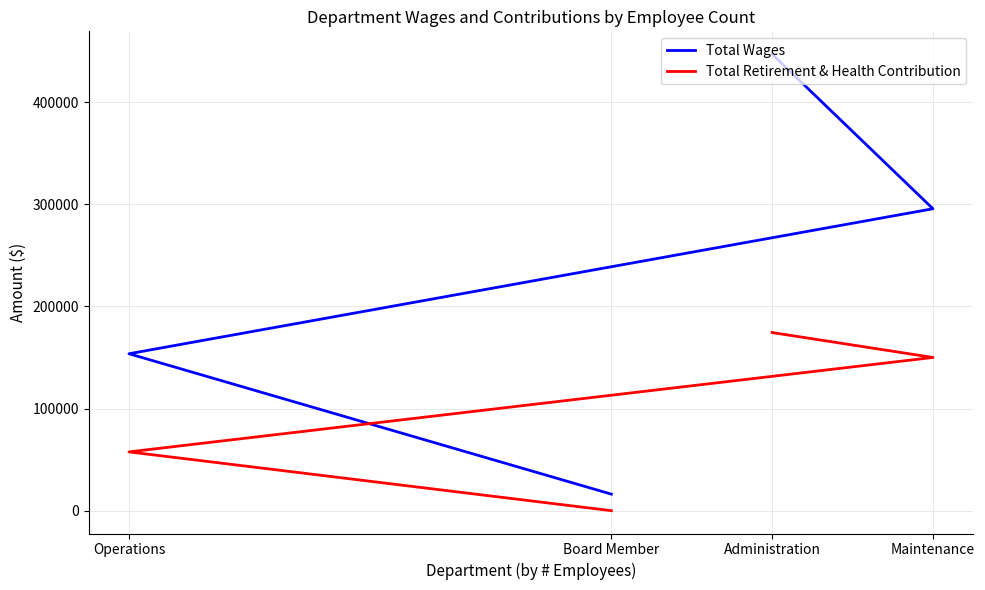

What is the difference between the maximum and minimum values in the Total Retirement & Health Contribution series?

174459